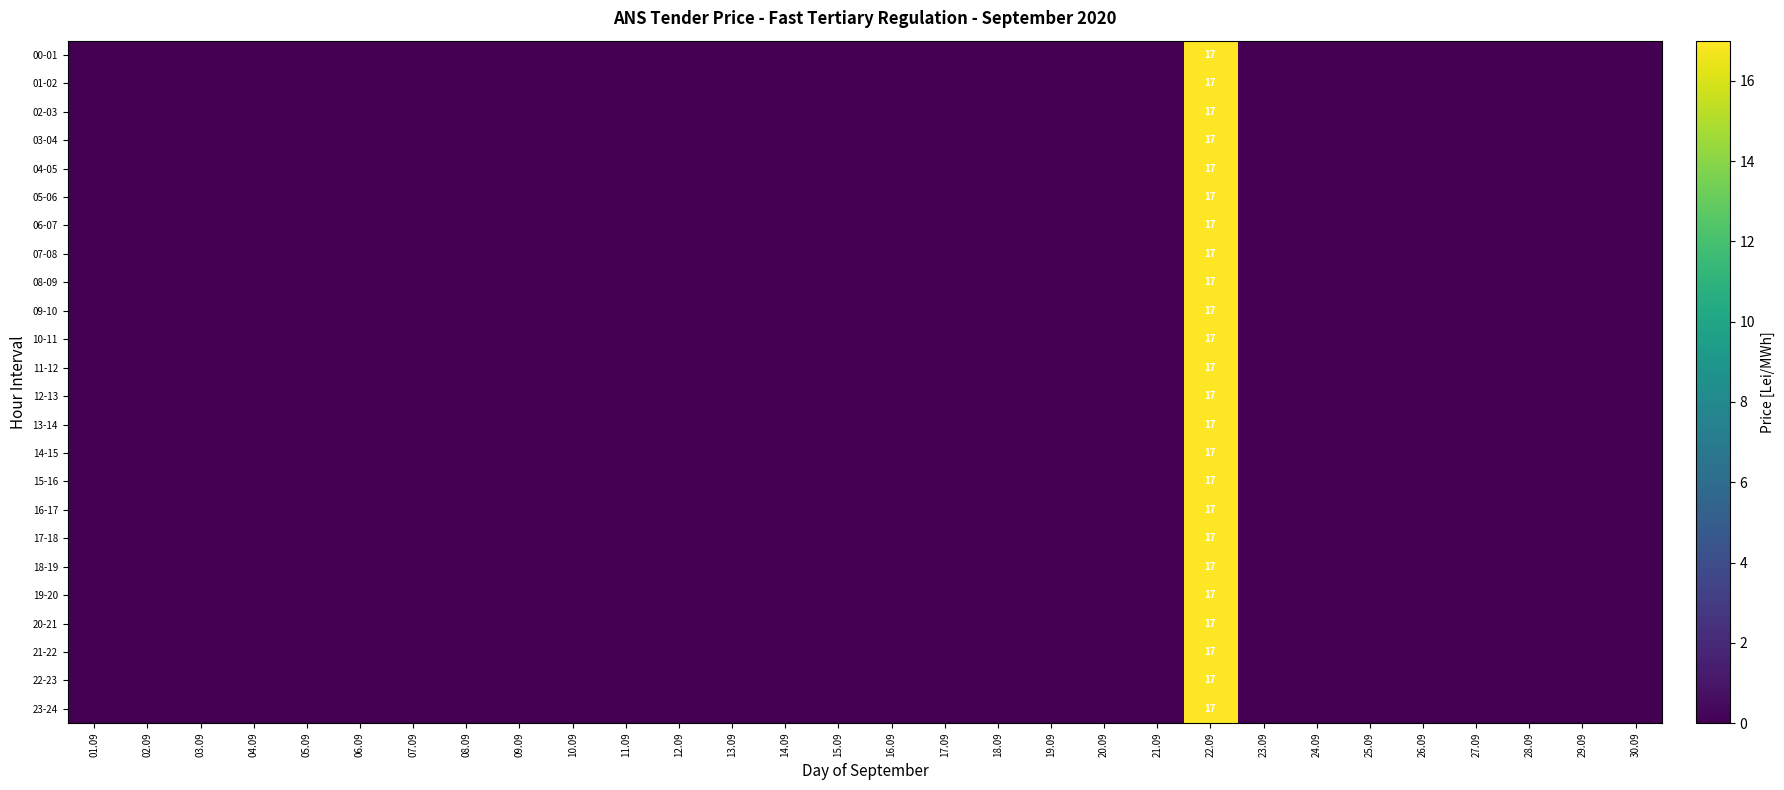

What is the sum of the 11-12 values at 22.09 and 14.09?

17